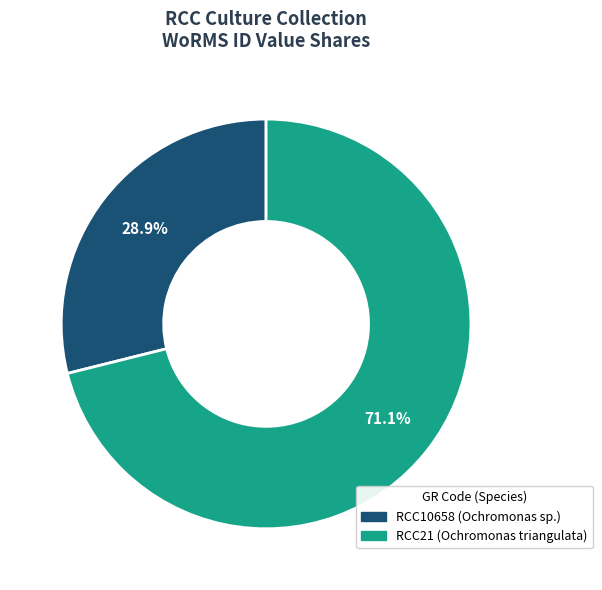

To the nearest percent, what is the difference between the largest and smallest slice percentages?

42%